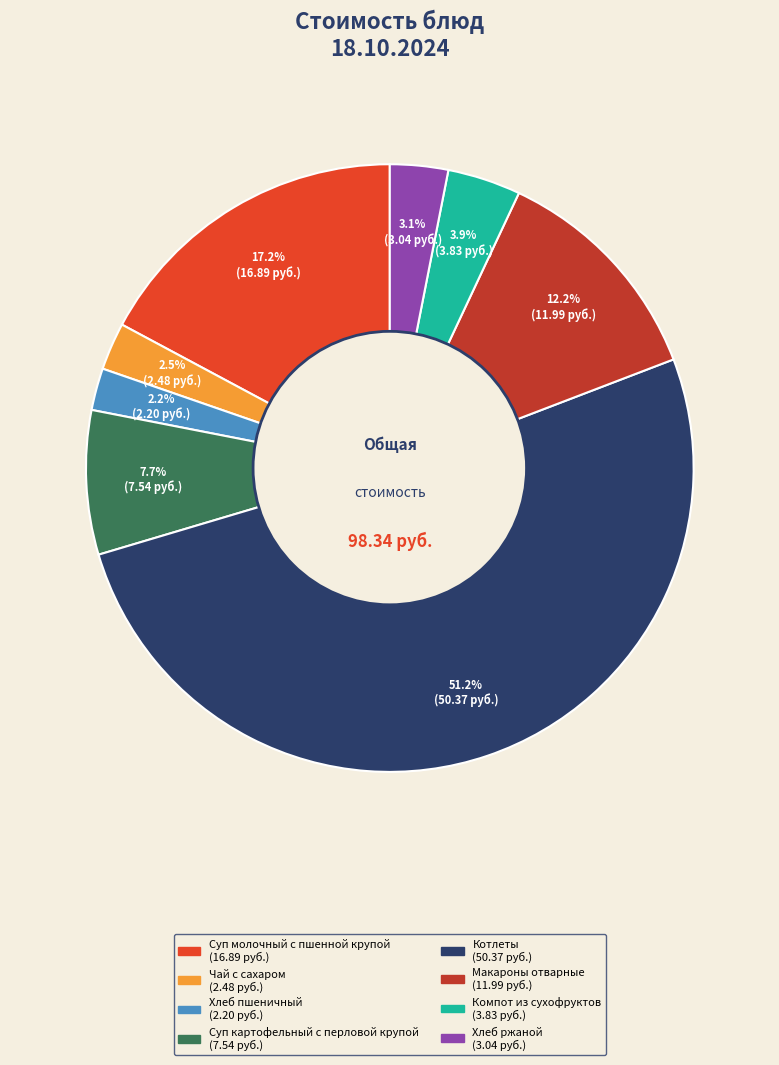

The Макароны отварные slice represents 1% of the pie. True or false?

False